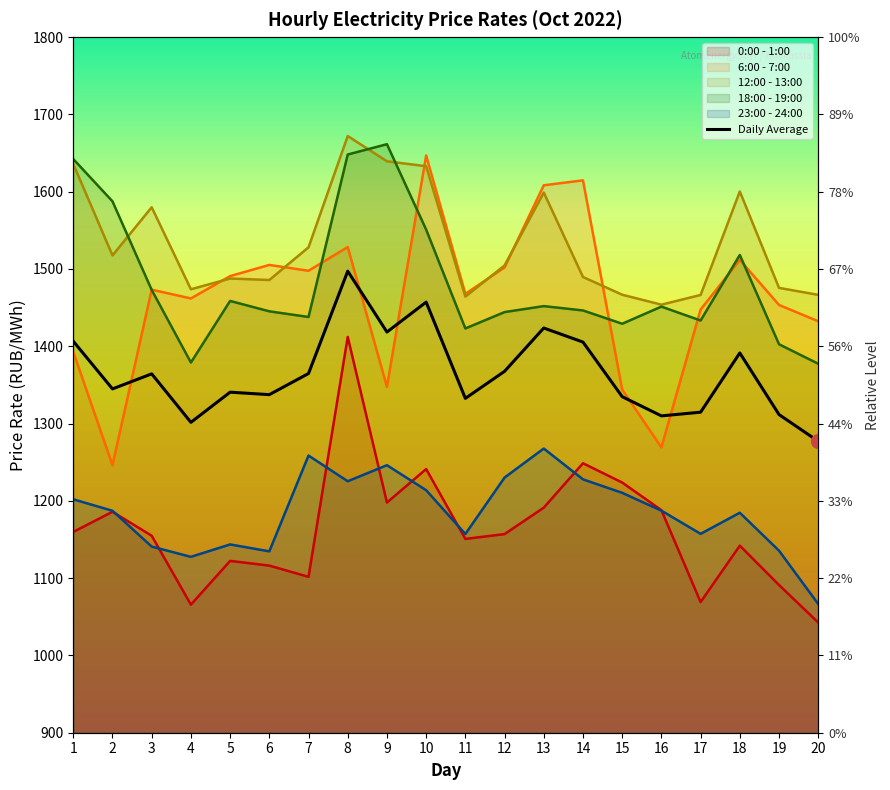

Which label corresponds to the largest value in the chart?

8